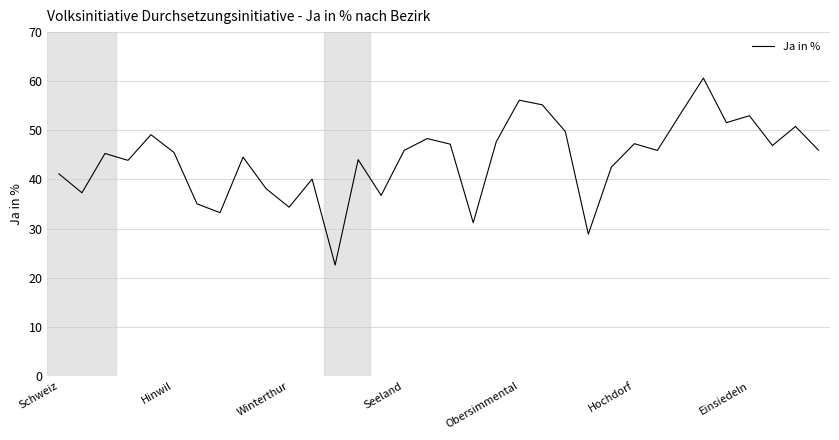

How many categories are shown in the chart?

34